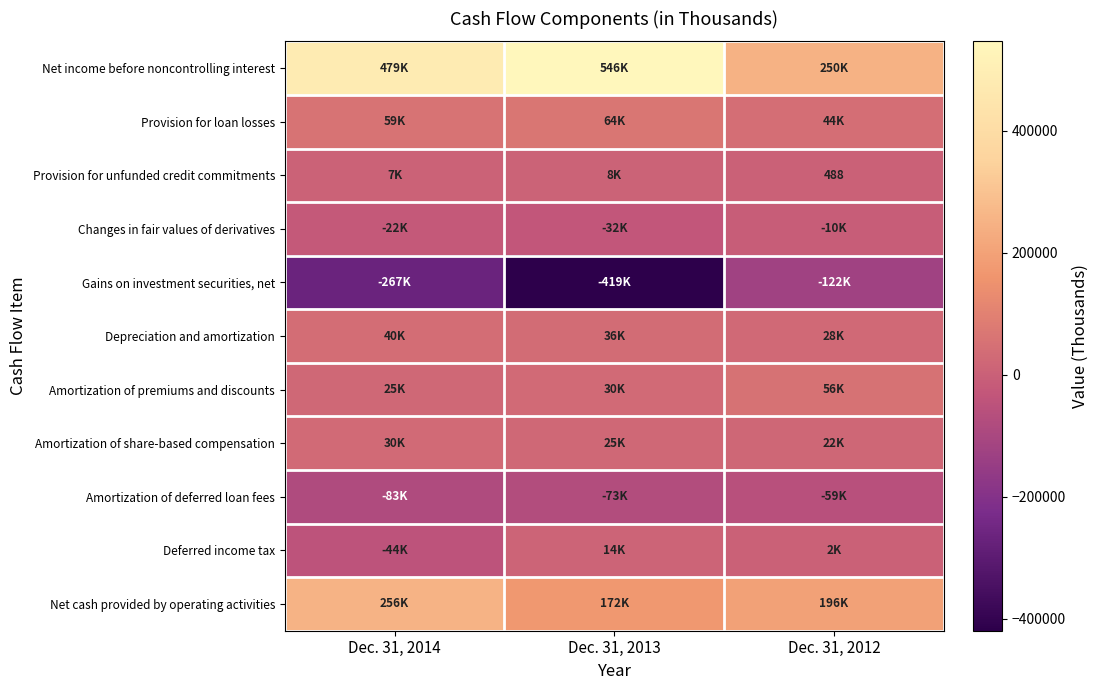

Between Dec. 31, 2013 and Dec. 31, 2012, which is larger?

Dec. 31, 2013